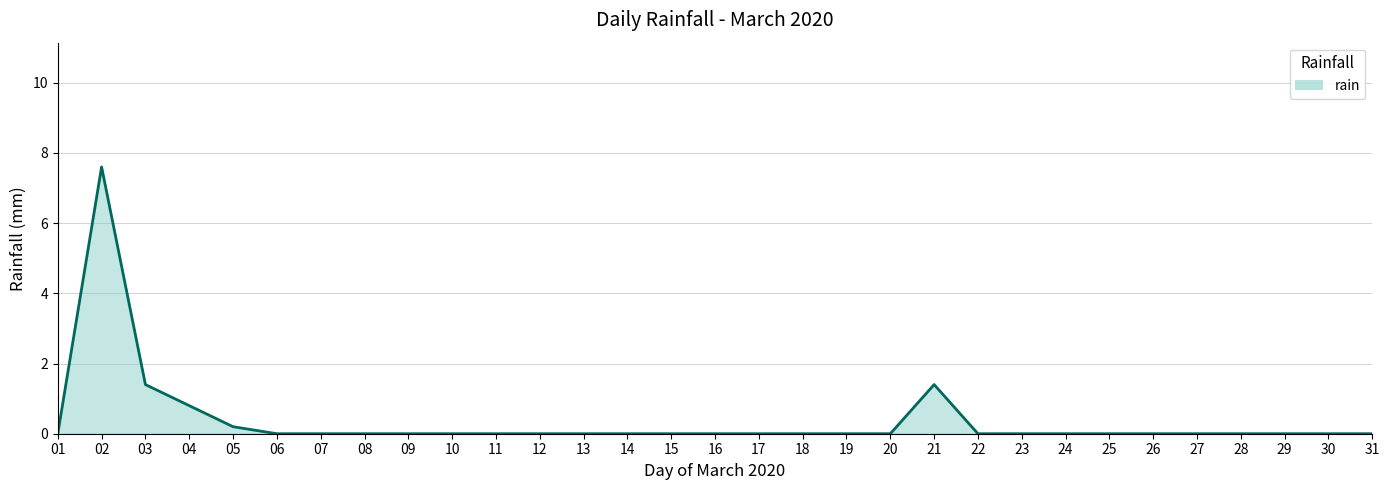

At which label is the value closest to 3?

03